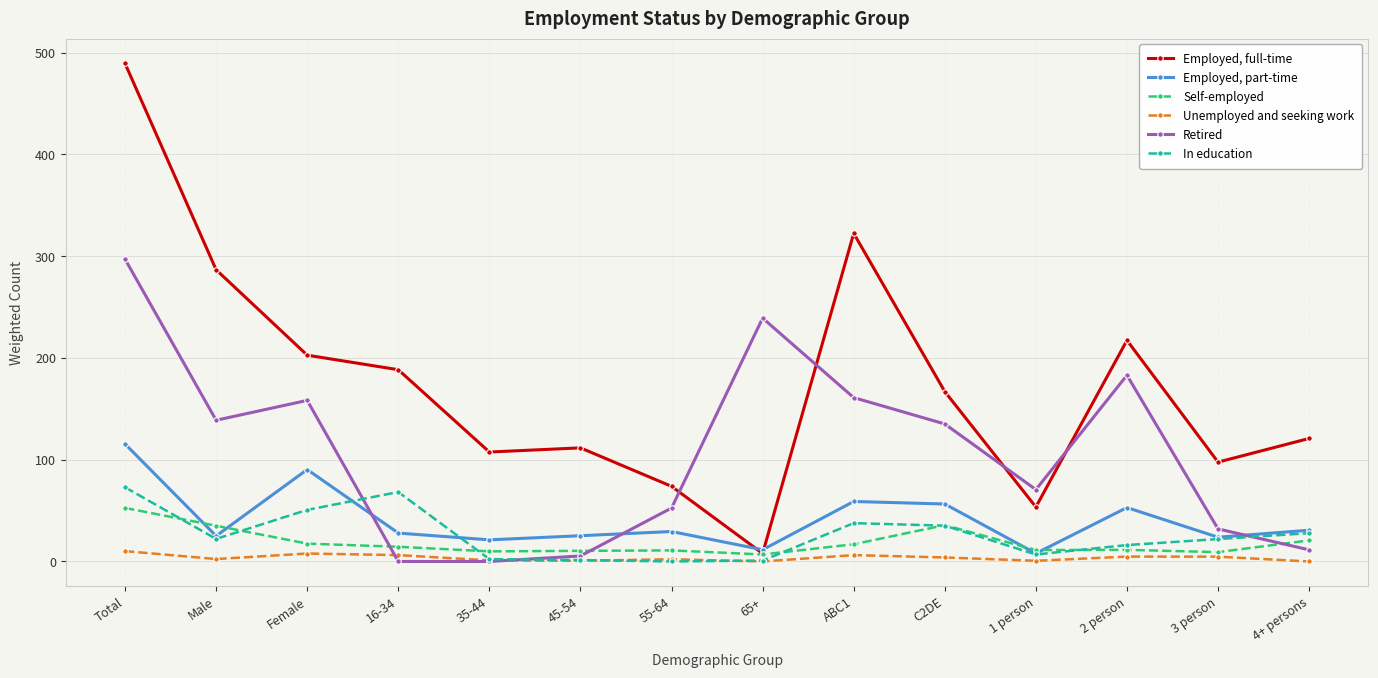

What are all the series names shown in the legend?

Employed, full-time, Employed, part-time, Self-employed, Unemployed and seeking work, Retired, In education